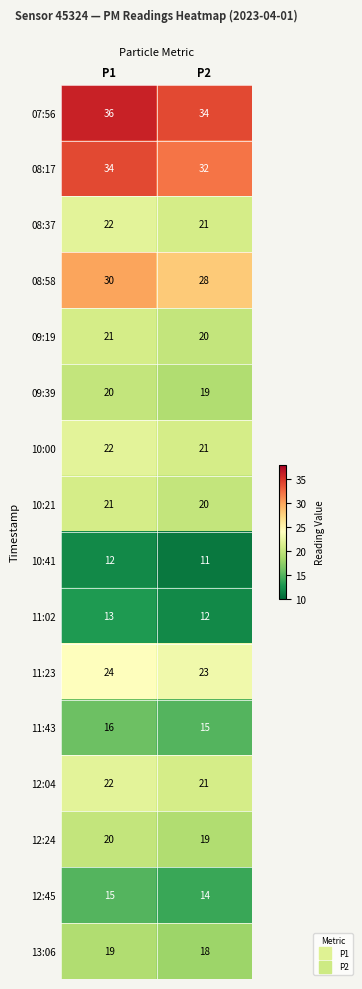

What is the sum of all 10:00 values?

43